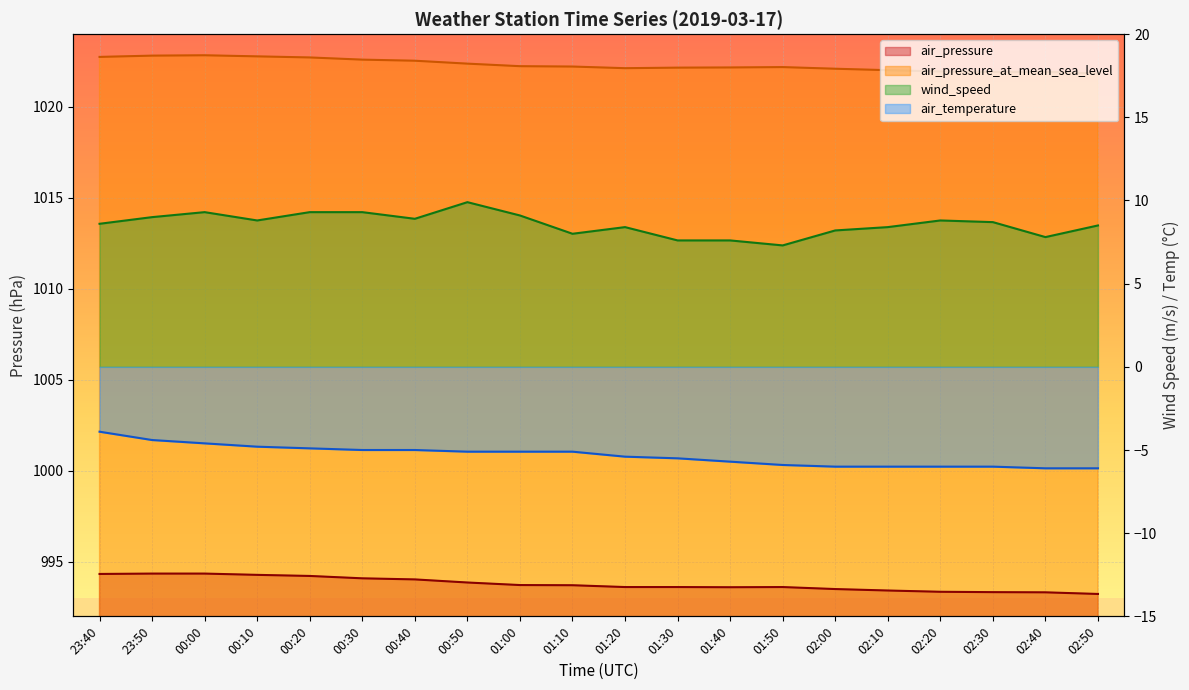

The air_temperature series shows -5.7 at 01:40. True or false?

True